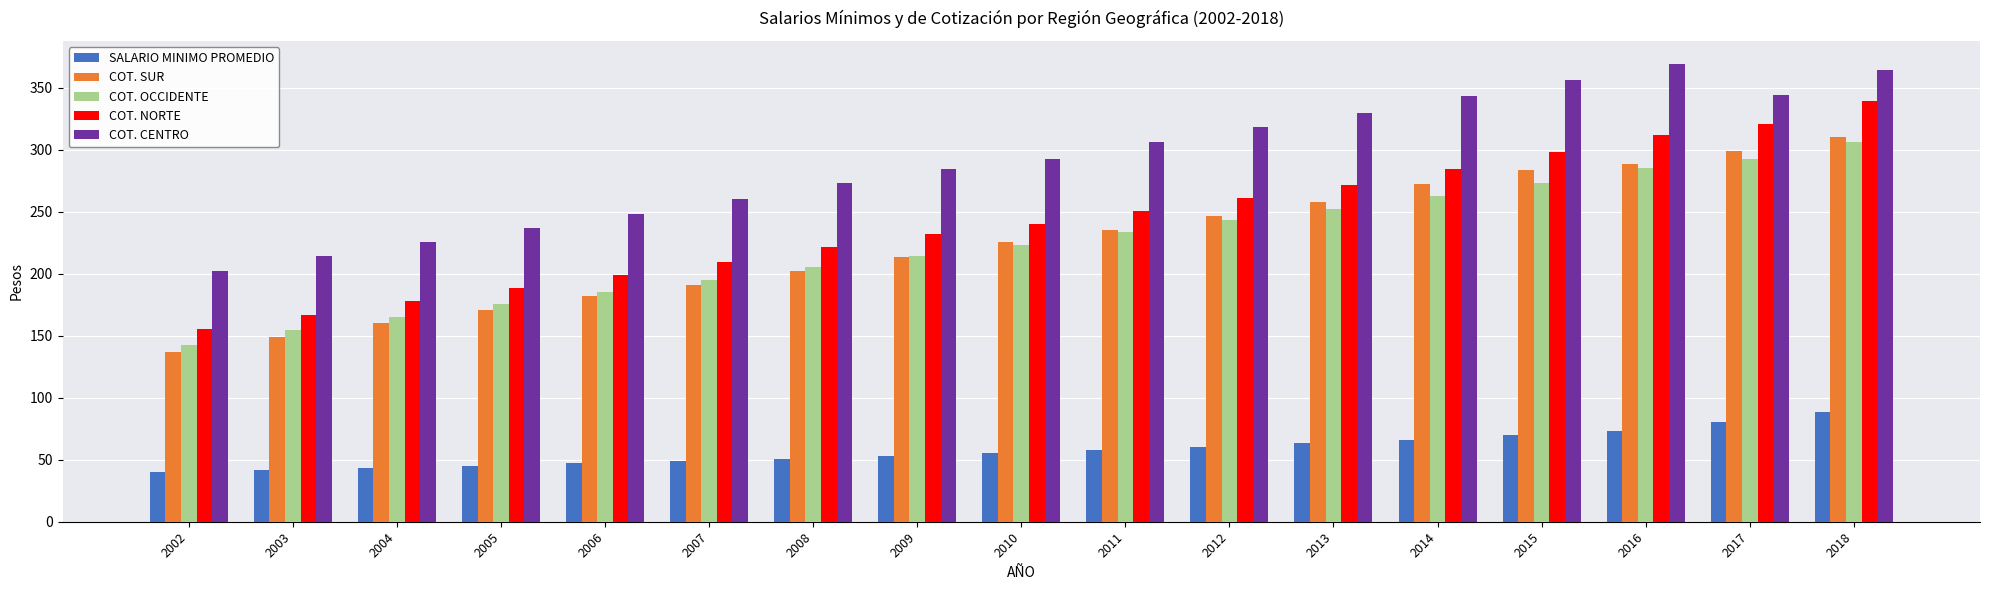

Rank the categories by COT. NORTE value from lowest to highest.

2002, 2003, 2004, 2005, 2006, 2007, 2008, 2009, 2010, 2011, 2012, 2013, 2014, 2015, 2016, 2017, 2018